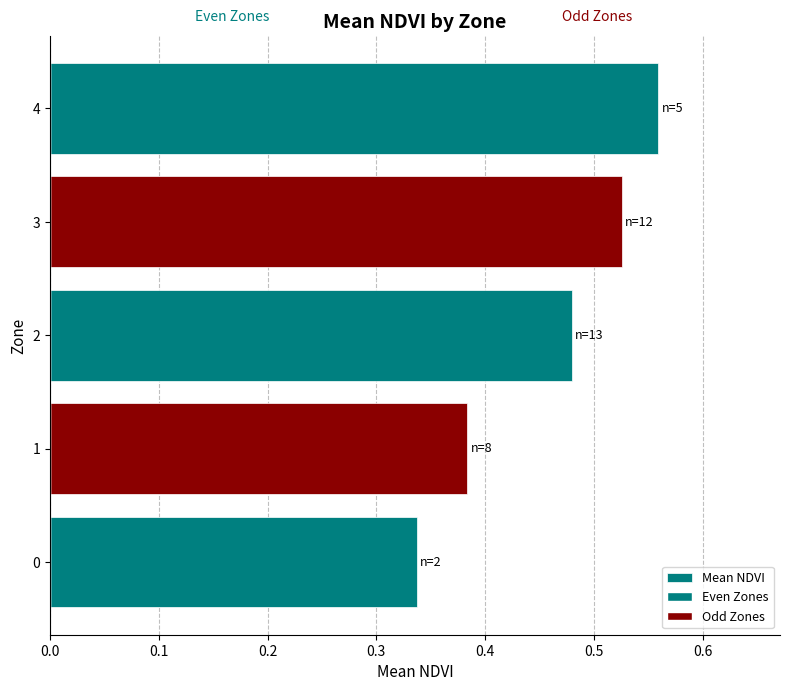

How many data points does each series have?

5